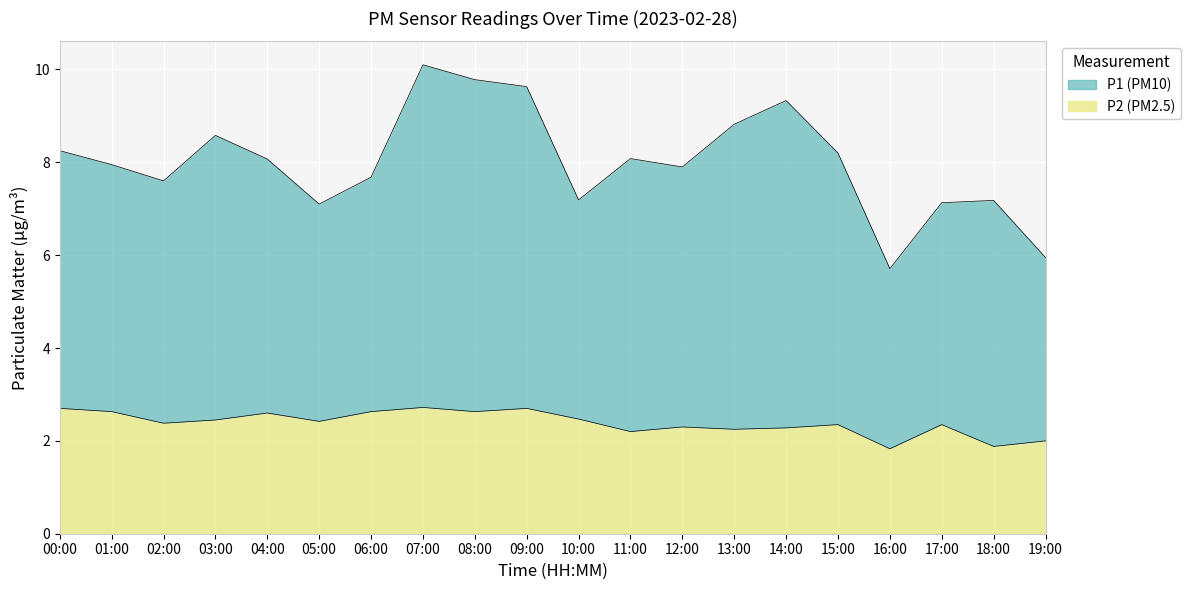

True or false: P1 and P2 cross at least once.

False